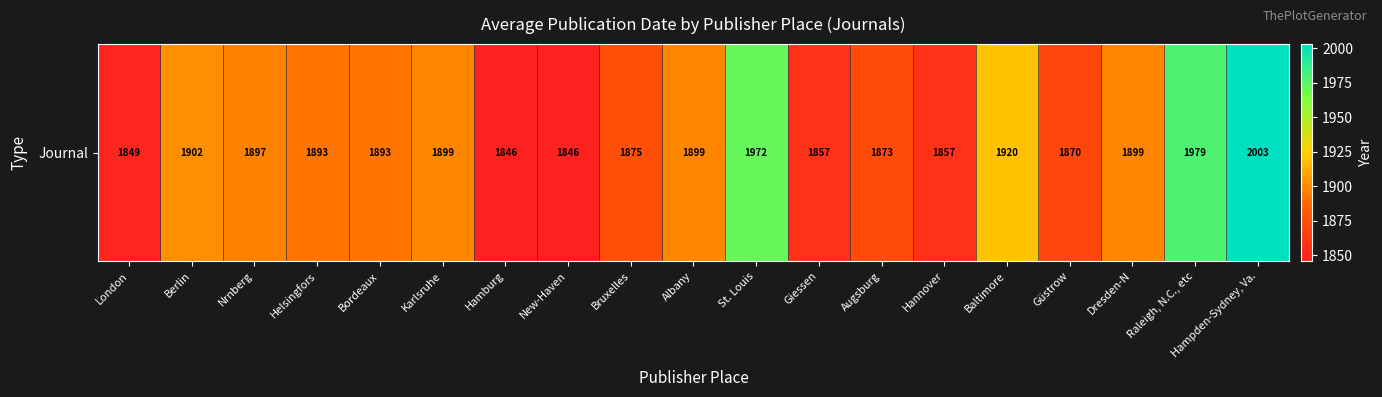

Where is the data nearest to the value 1924?

Baltimore